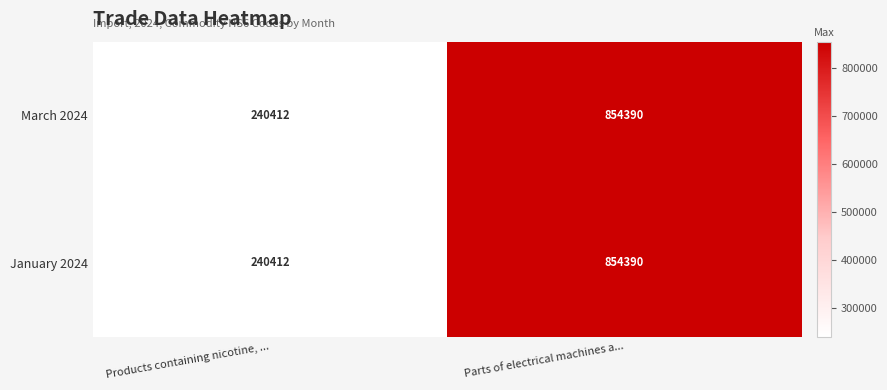

What is the greatest value displayed?

854390